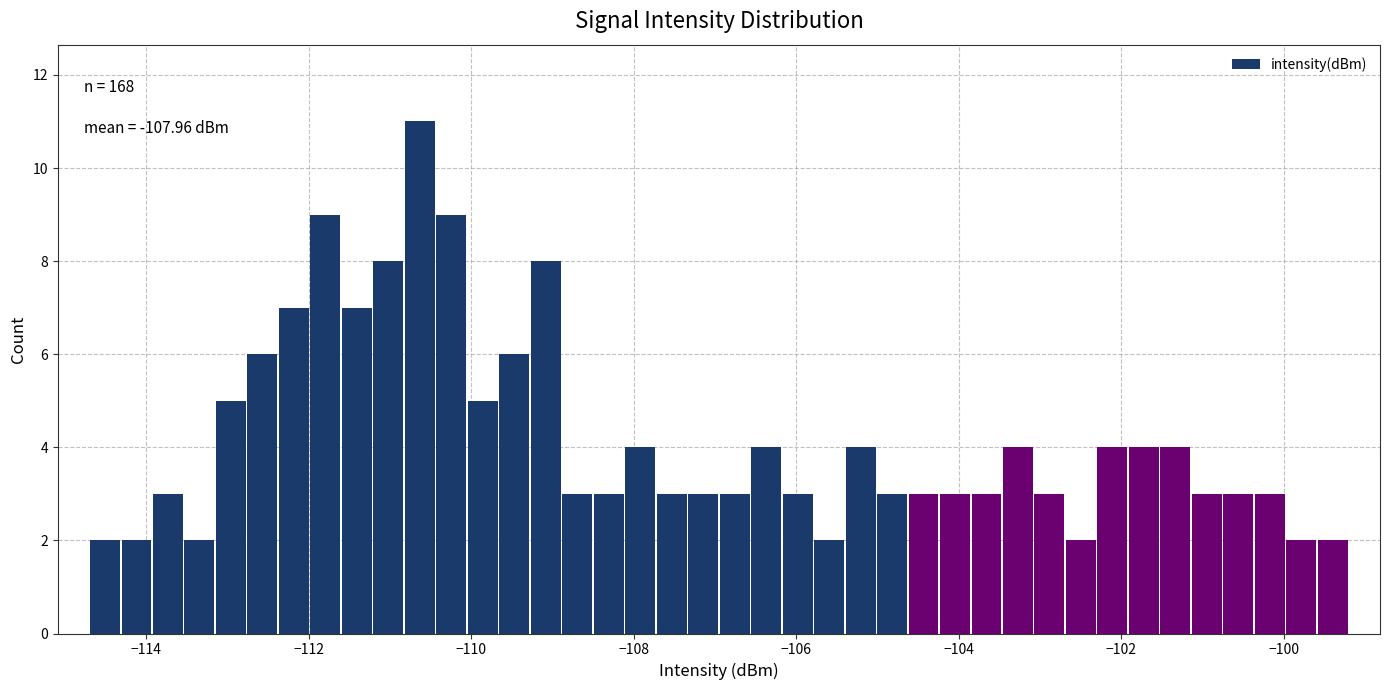

Read against the x-axis, roughly where is the centre of the tallest bar?

-110.6